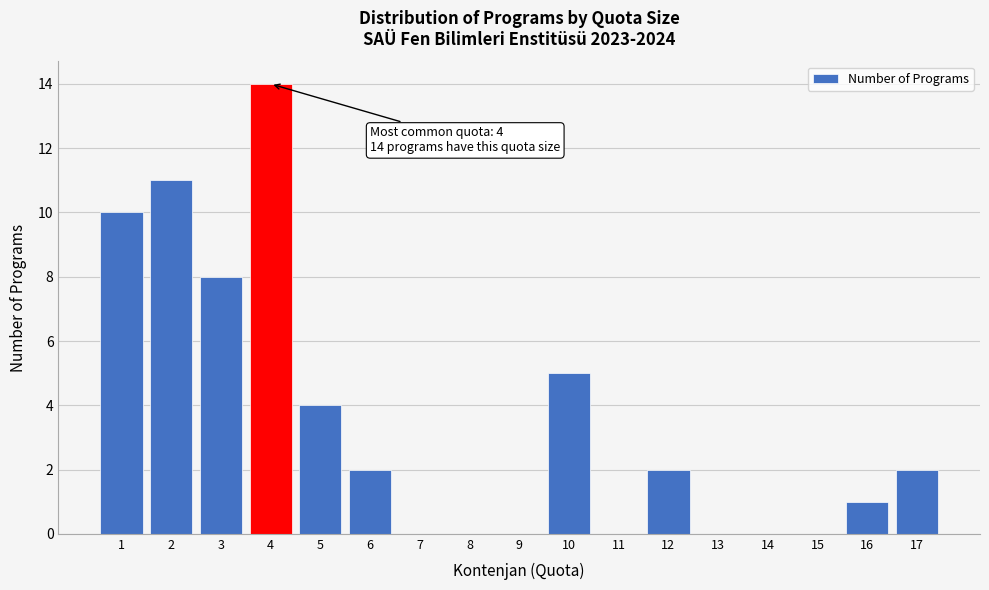

Reading left to right, what are all the values shown in this chart?

1=10	2=11	3=8	4=14	5=4	6=2	7=0	8=0	9=0	10=5	11=0	12=2	13=0	14=0	15=0	16=1	17=2